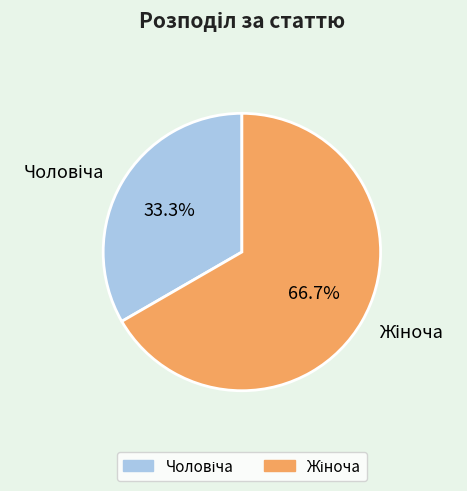

Is there any slice that represents more than half of the pie?

Yes